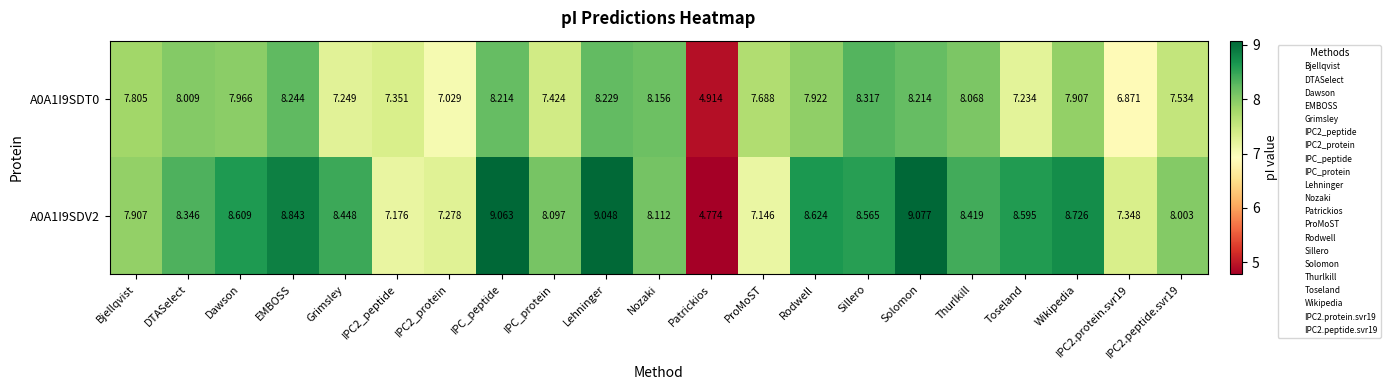

At which category is the sum across all series the highest?

Solomon